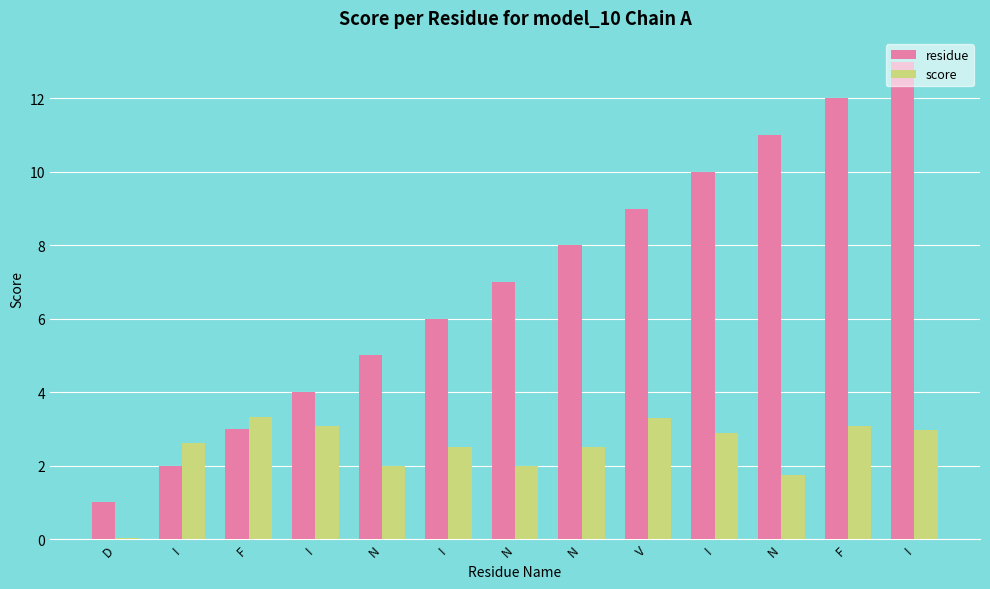

Which series has the widest spread of values?

residue